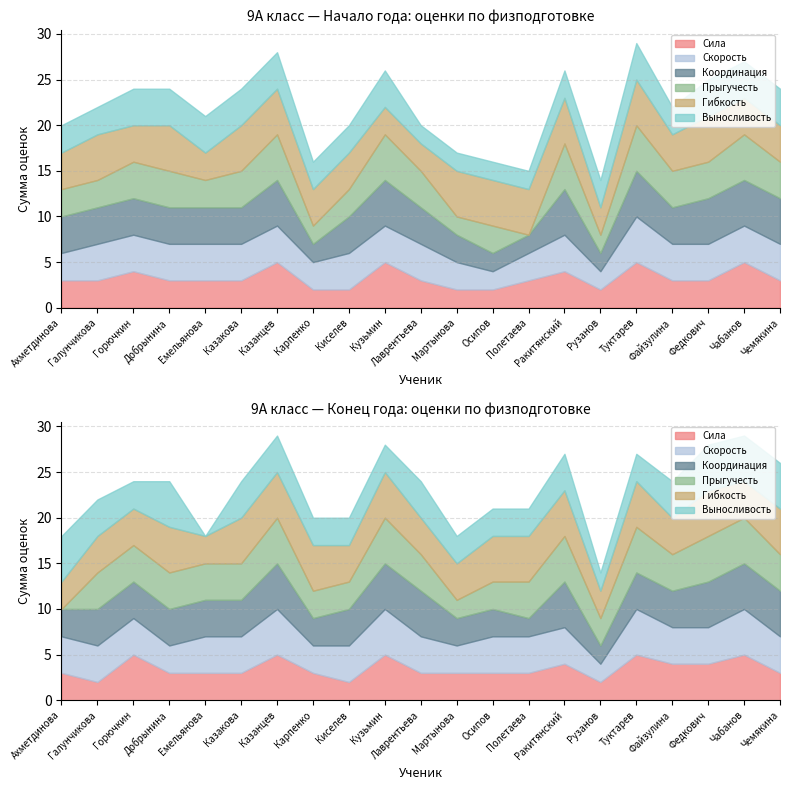

What is the total value across all series at Ахметдинова?

20